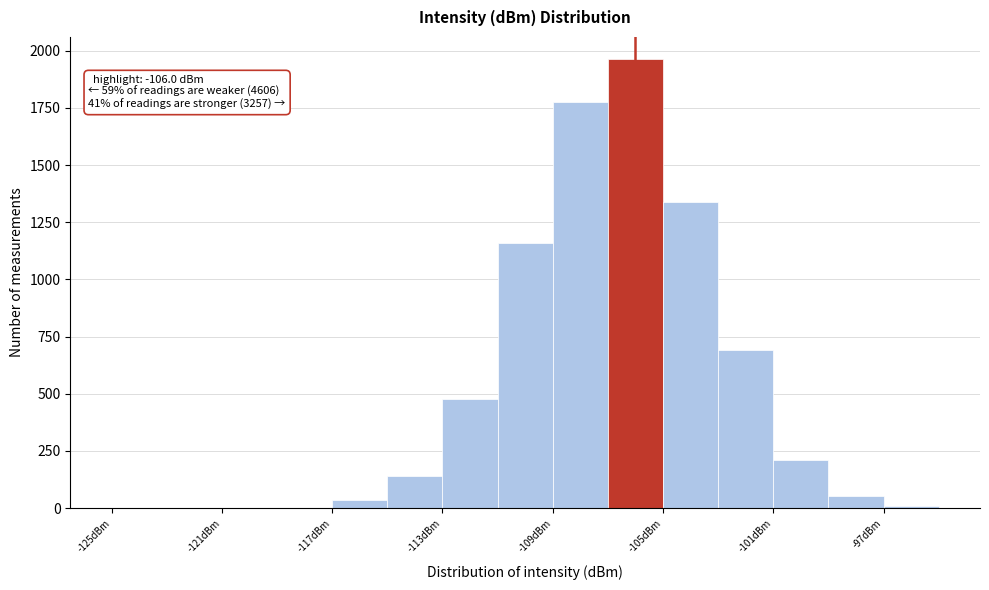

Which range on the x-axis has the tallest bar?

-107 to -105